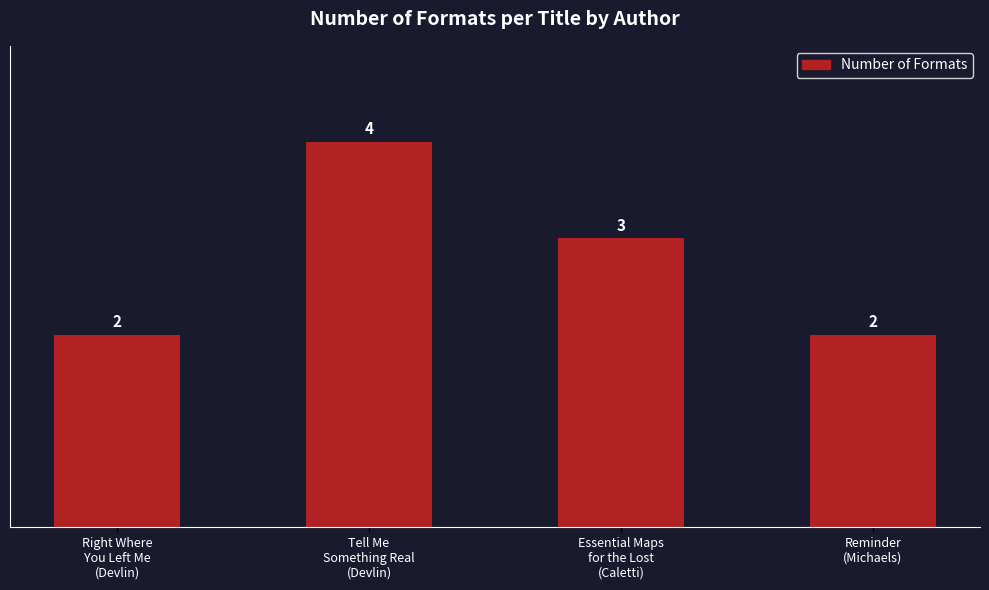

What is the maximum value shown in the chart?

4